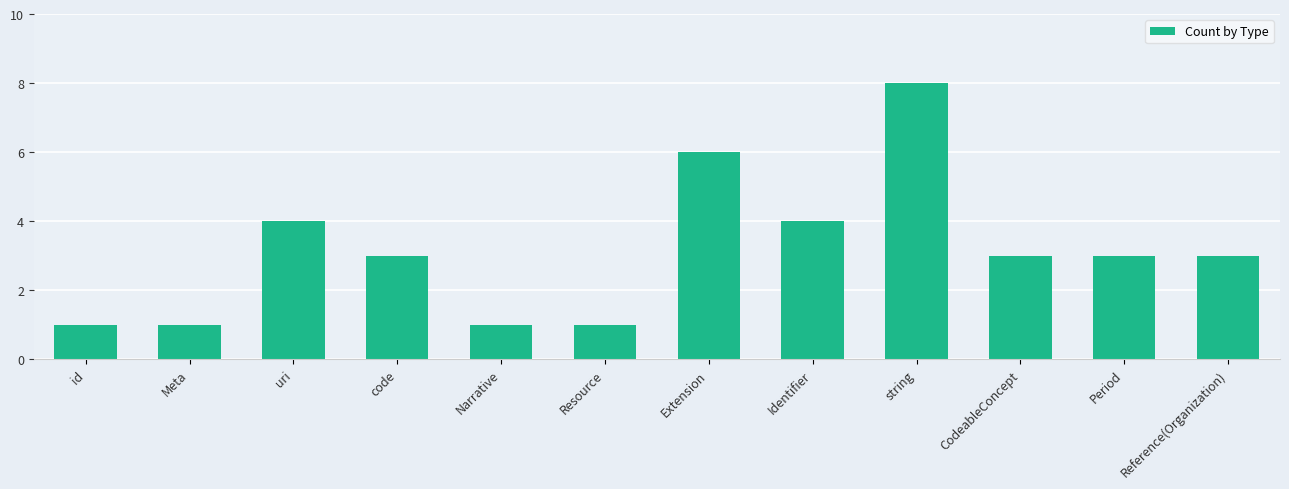

What position from the right is Reference(Organization)?

1